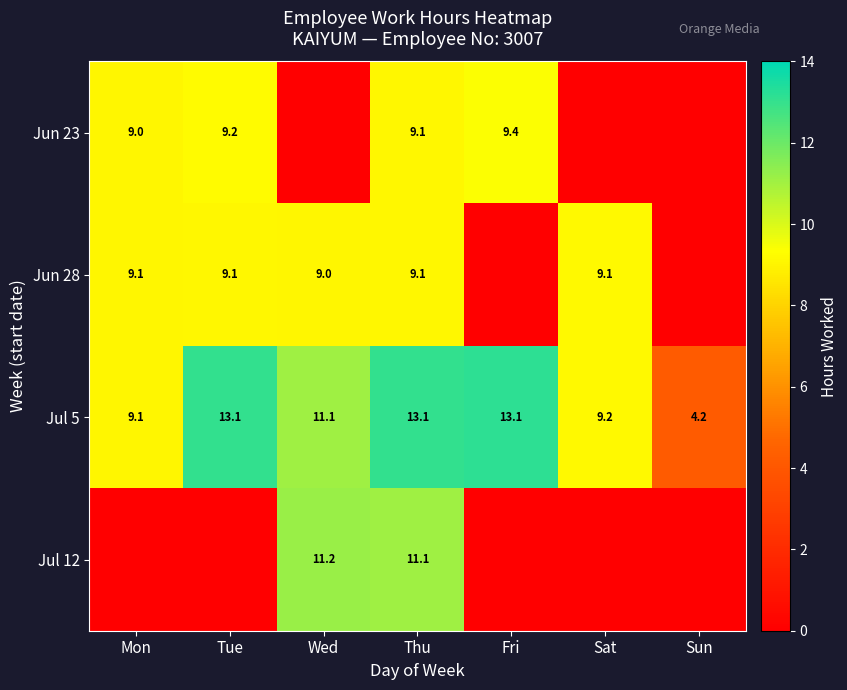

At which category is the sum across all series the highest?

Thu